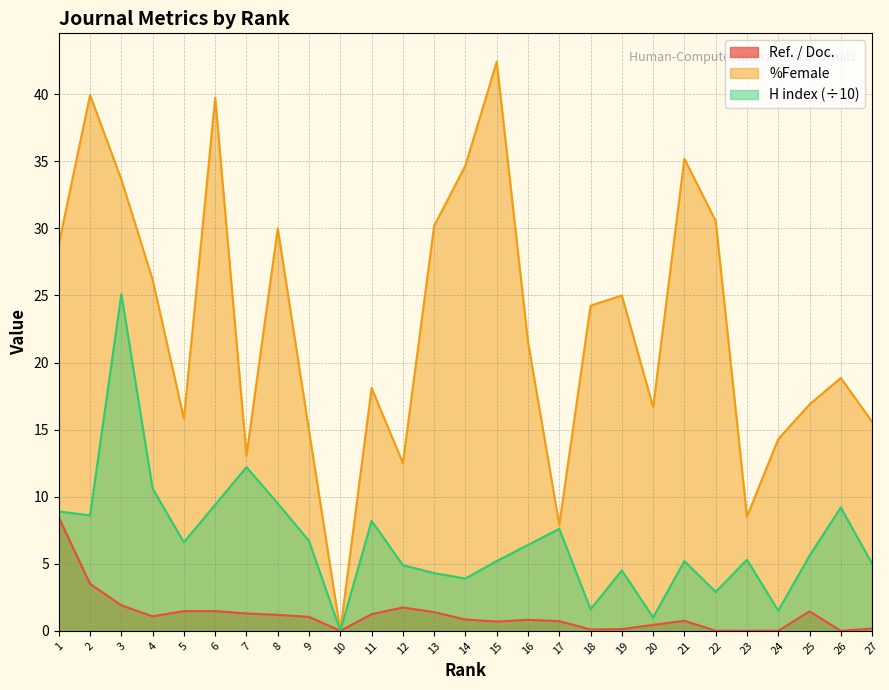

In %Female, how many points are higher than both neighbors (excluding endpoints)?

8